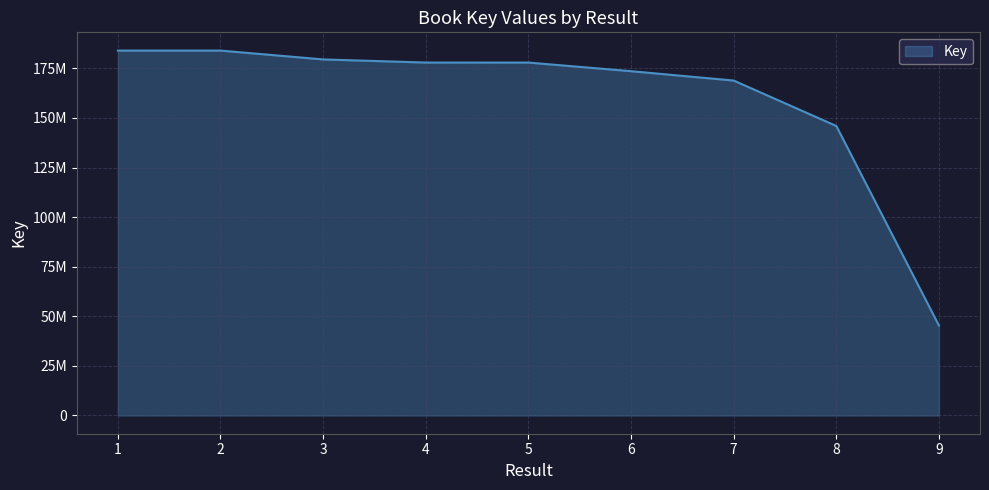

Which label corresponds to the smallest value in the chart?

9